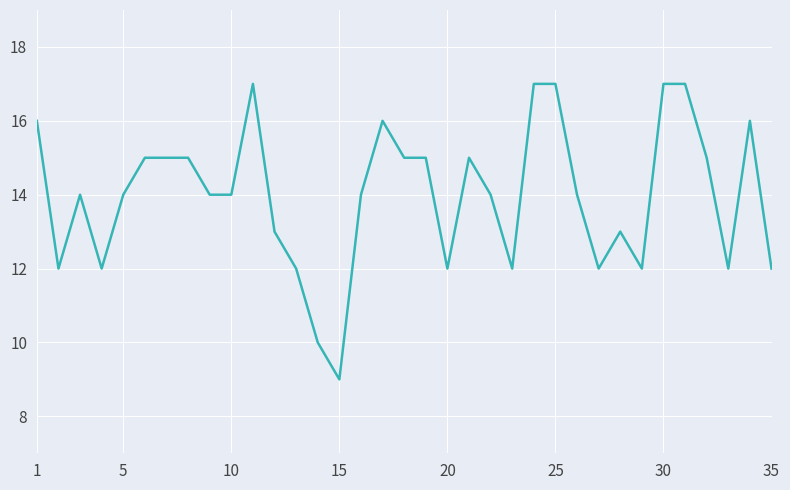

Does the chart display data point markers on the line(s)?

No